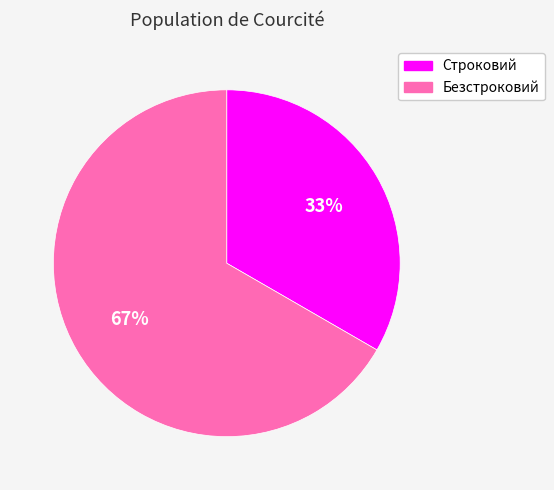

Between Безстроковий and Строковий, which is larger?

Безстроковий